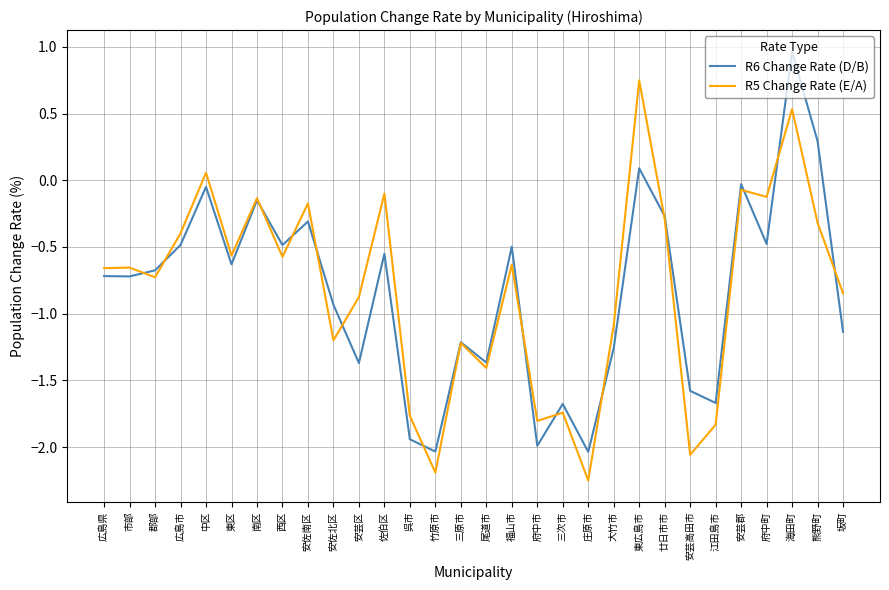

What is the difference between the maximum and minimum values in the R5 Change Rate (E/A) series?

3.0